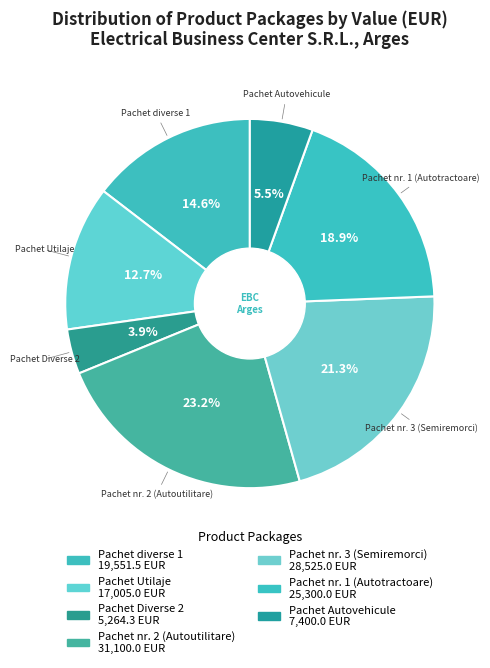

Count the number of slices in the pie.

7